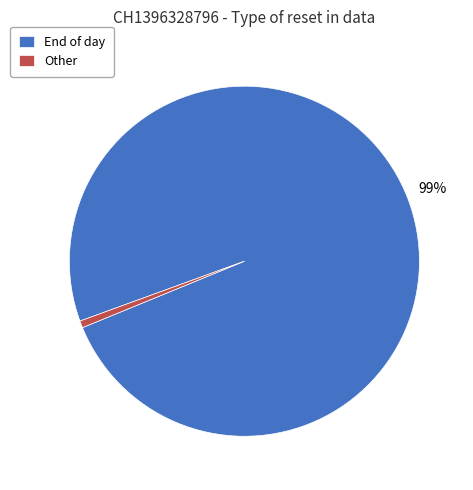

The Other slice represents 1% of the pie. True or false?

True